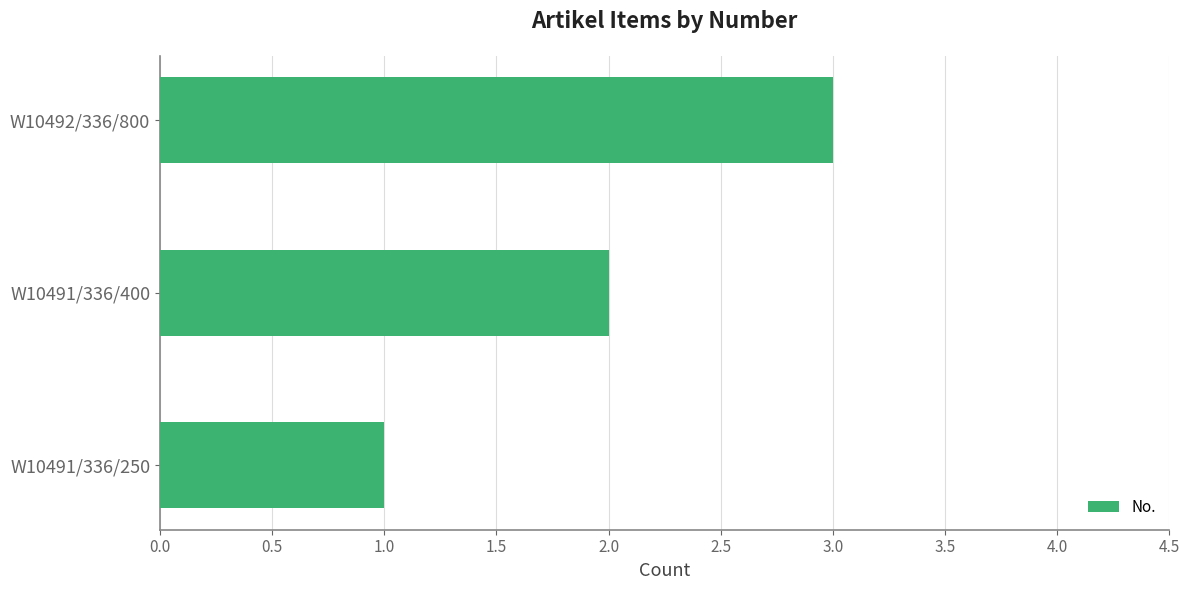

What is the ratio of the value at W10492/336/800 to the value at W10491/336/400?

1.5